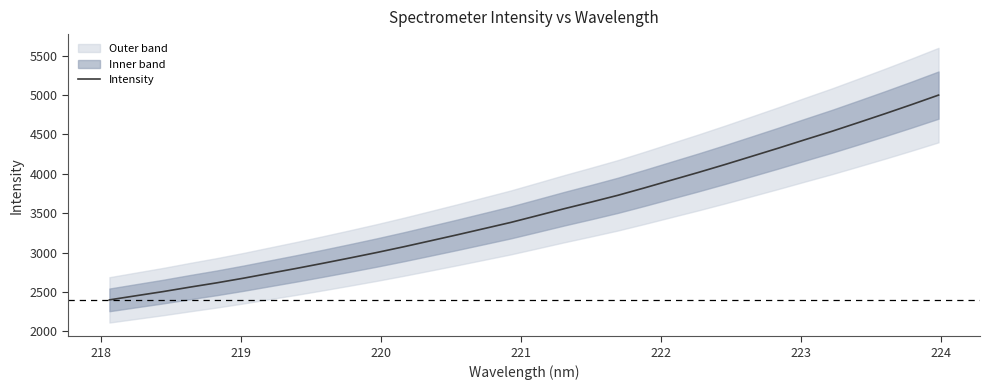

Is this an area chart (filled region under the line)?

No